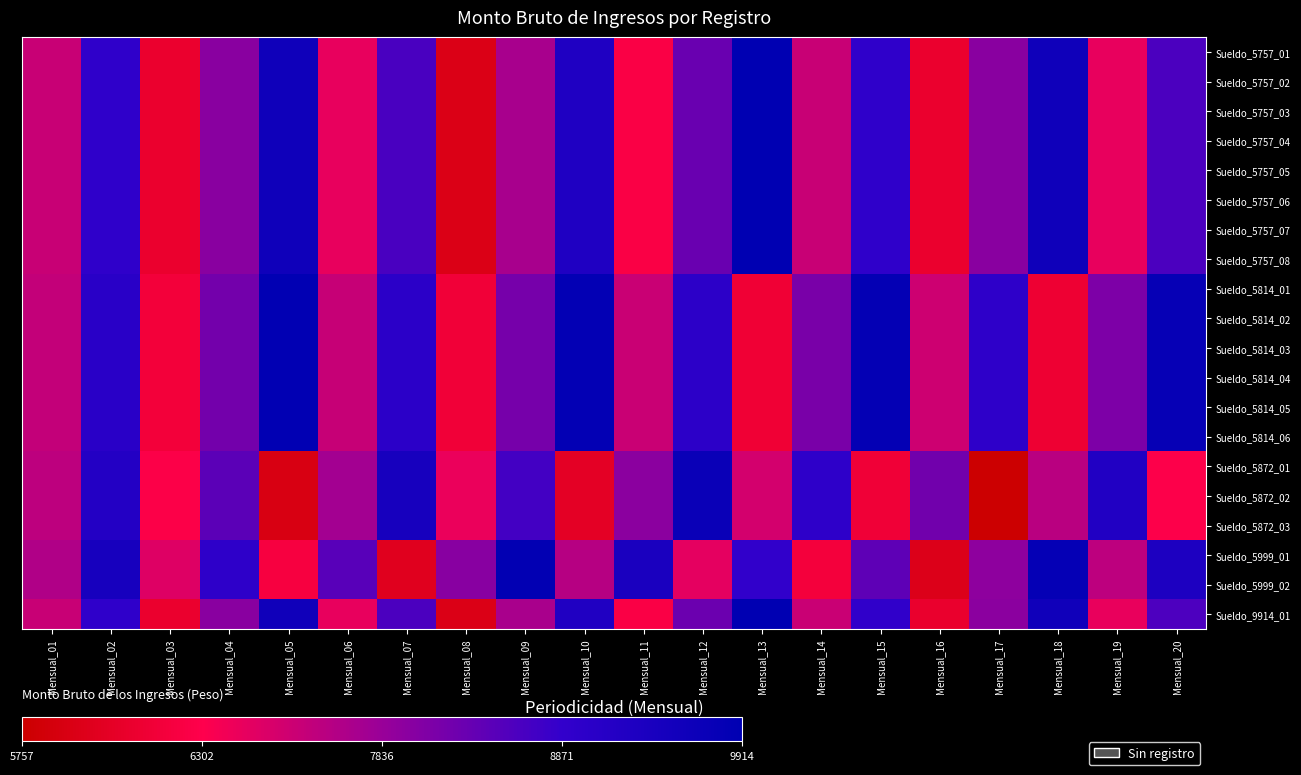

What is the total value across all series at Mensual_02?

1594.9